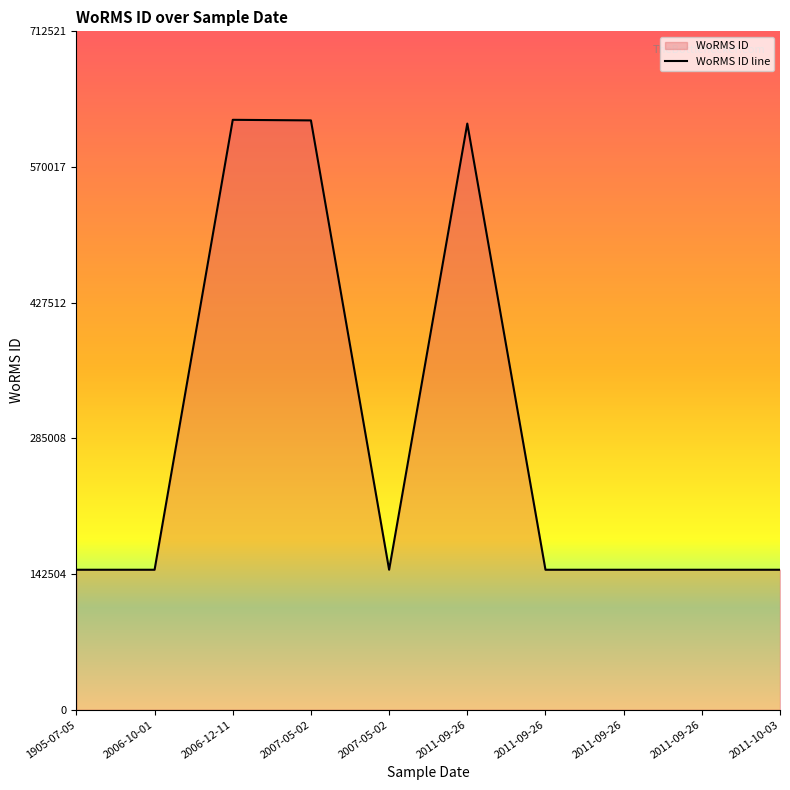

List the labels in order of value, largest first.

2006-12-11, 2007-05-02, 2011-09-26, 1905-07-05, 2006-10-01, 2007-05-02, 2011-09-26, 2011-09-26, 2011-09-26, 2011-10-03